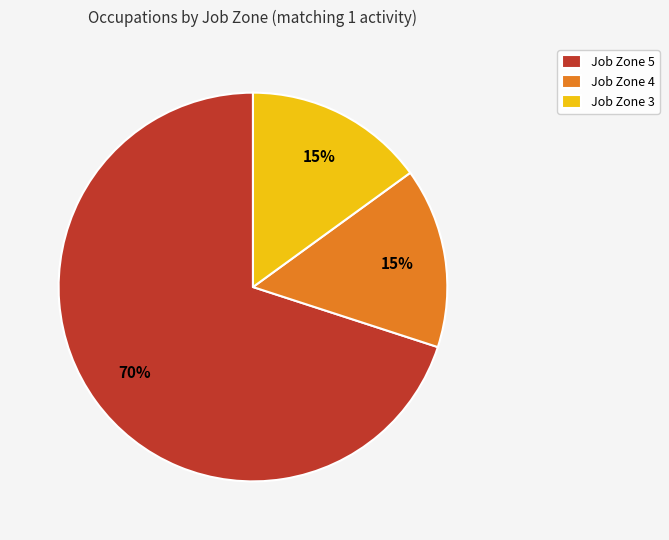

To the nearest percent, what is the difference between the largest and smallest slice percentages?

55%